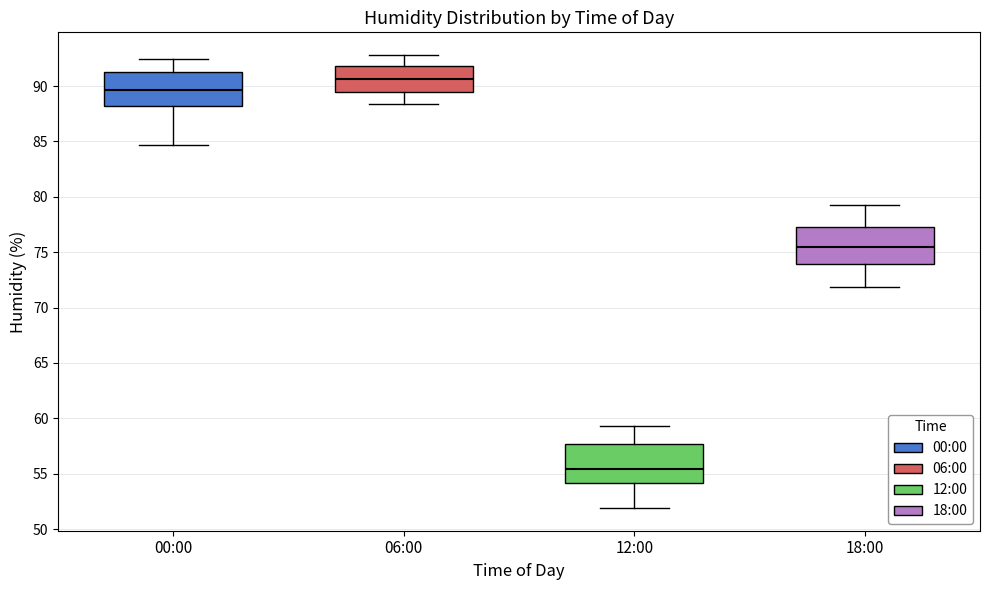

Reading left to right, read every box against the y-axis: the position of its median line, the range the box covers, and the ends of its whiskers. The values are not printed on the chart, so give them approximately, as read against the axis.

00:00: median 89.5, box 88.0 to 91.5, whiskers 84.5 to 92.5
06:00: median 90.5, box 89.5 to 92.0, whiskers 88.5 to 93.0
12:00: median 55.5, box 54.0 to 57.5, whiskers 52.0 to 59.5
18:00: median 75.5, box 74.0 to 77.5, whiskers 72.0 to 79.5